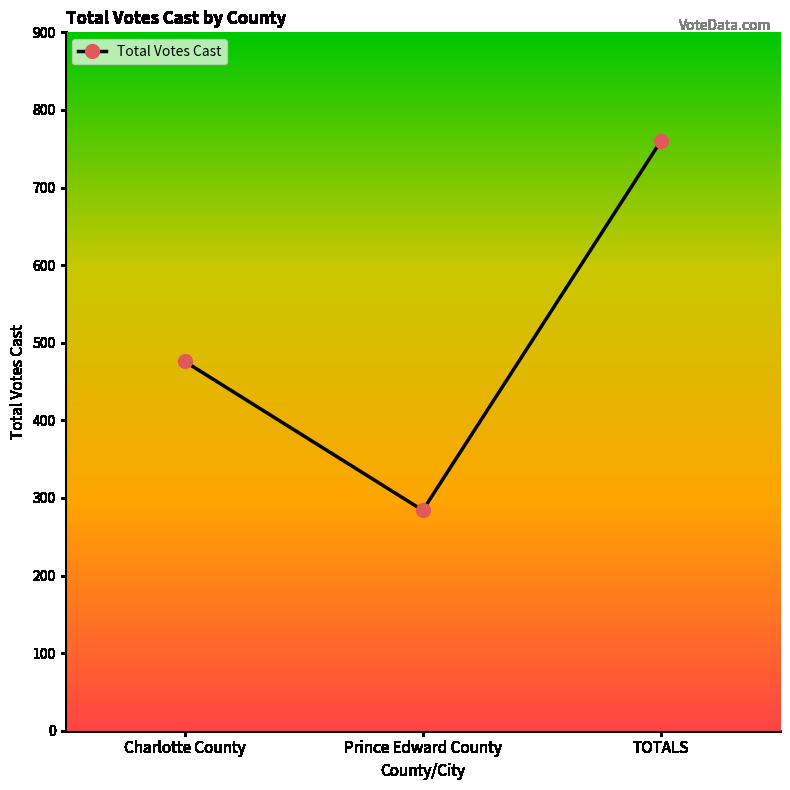

Reading left to right, list all the values displayed in this chart.

Charlotte County=476	Prince Edward County=284	TOTALS=760